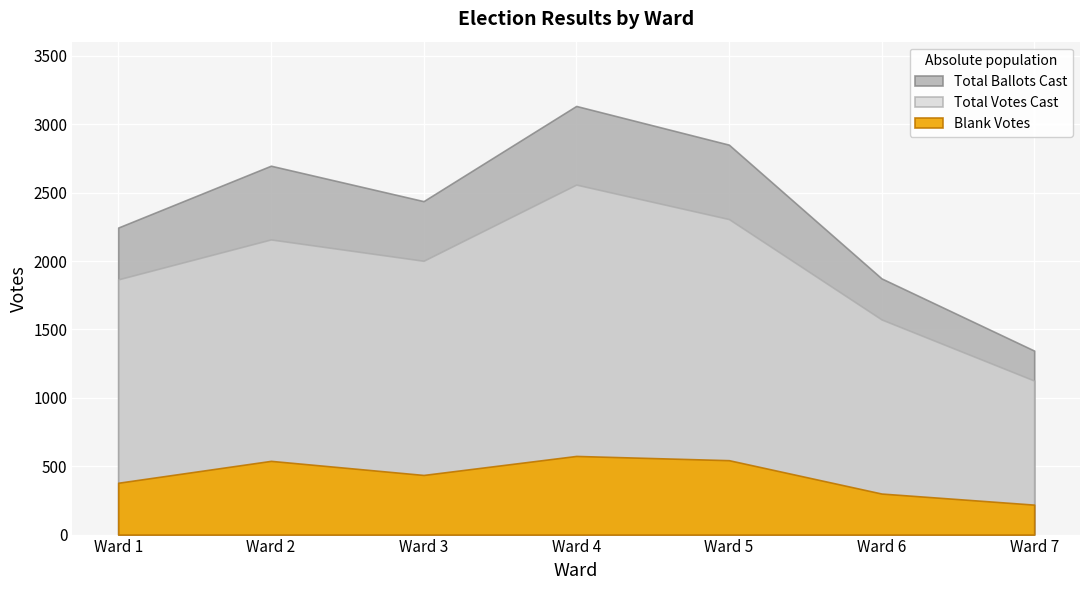

True or false: Blank Votes and Total Ballots Cast intersect in this chart.

False